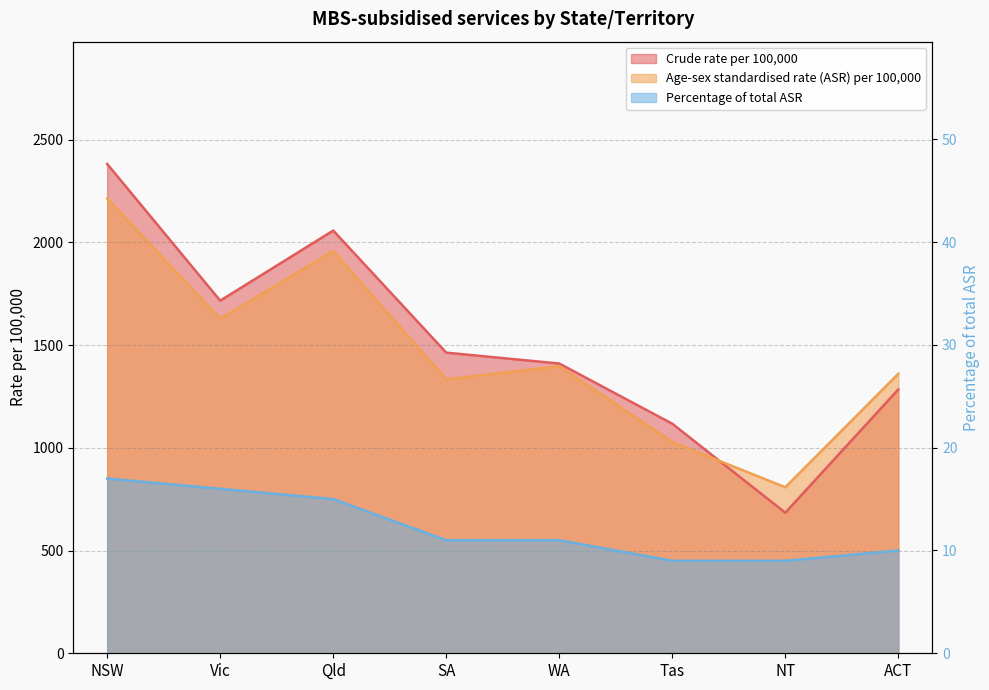

At NT, list the series in order from largest to smallest.

Age-sex standardised rate (ASR) per 100,000, Crude rate per 100,000, Percentage of total ASR